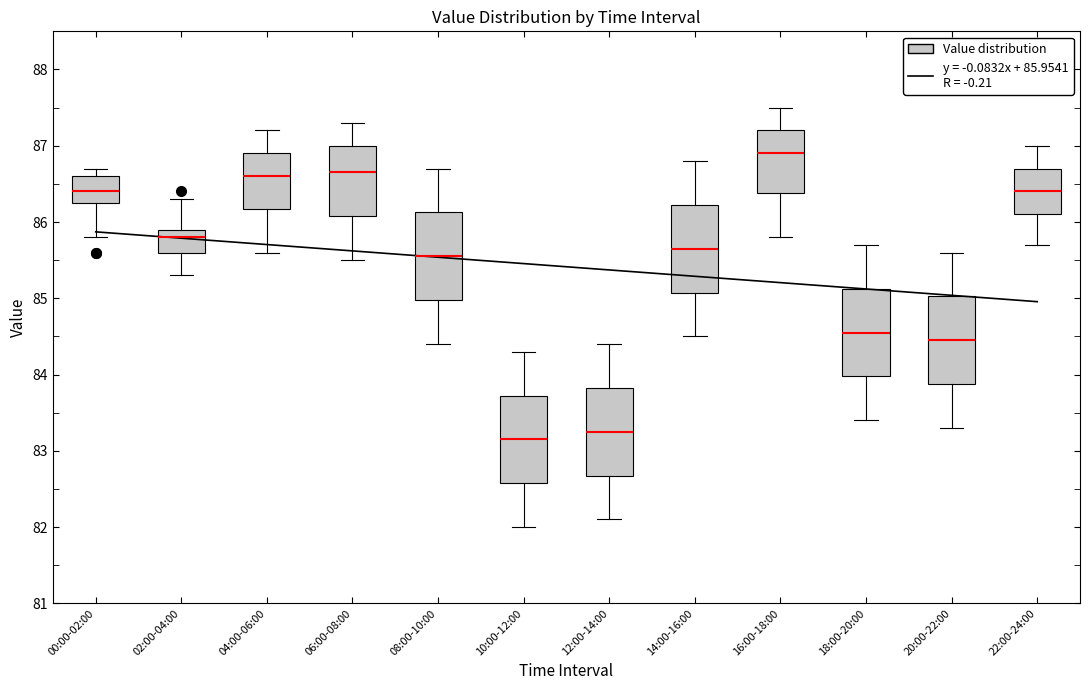

Reading left to right, read every box against the y-axis: the position of its median line, the range the box covers, and the ends of its whiskers. The values are not printed on the chart, so give them approximately, as read against the axis.

00:00-02:00: median 86.4, box 86.3 to 86.6, whiskers 85.8 to 86.7
02:00-04:00: median 85.8, box 85.6 to 85.9, whiskers 85.3 to 86.3
04:00-06:00: median 86.6, box 86.2 to 86.9, whiskers 85.6 to 87.2
06:00-08:00: median 86.7, box 86.1 to 87.0, whiskers 85.5 to 87.3
08:00-10:00: median 85.6, box 85.0 to 86.1, whiskers 84.4 to 86.7
10:00-12:00: median 83.2, box 82.6 to 83.7, whiskers 82.0 to 84.3
12:00-14:00: median 83.3, box 82.7 to 83.8, whiskers 82.1 to 84.4
14:00-16:00: median 85.7, box 85.1 to 86.2, whiskers 84.5 to 86.8
16:00-18:00: median 86.9, box 86.4 to 87.2, whiskers 85.8 to 87.5
18:00-20:00: median 84.6, box 84.0 to 85.1, whiskers 83.4 to 85.7
20:00-22:00: median 84.5, box 83.9 to 85.0, whiskers 83.3 to 85.6
22:00-24:00: median 86.4, box 86.1 to 86.7, whiskers 85.7 to 87.0